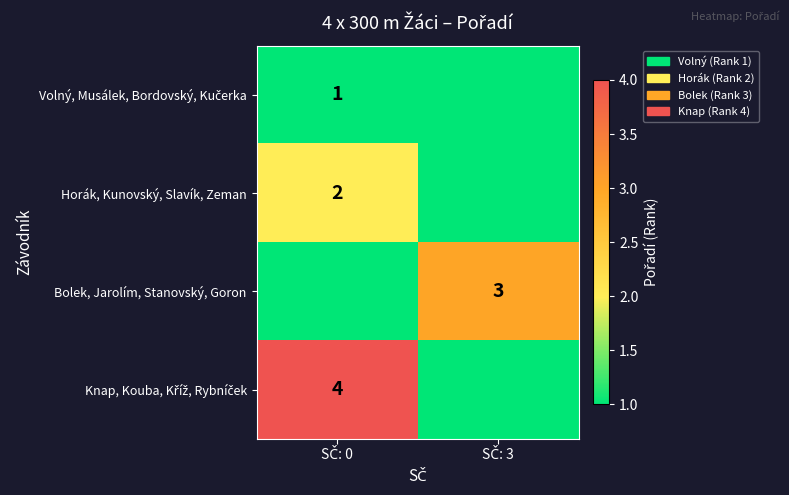

At which category is the sum across all series the highest?

SČ: 0